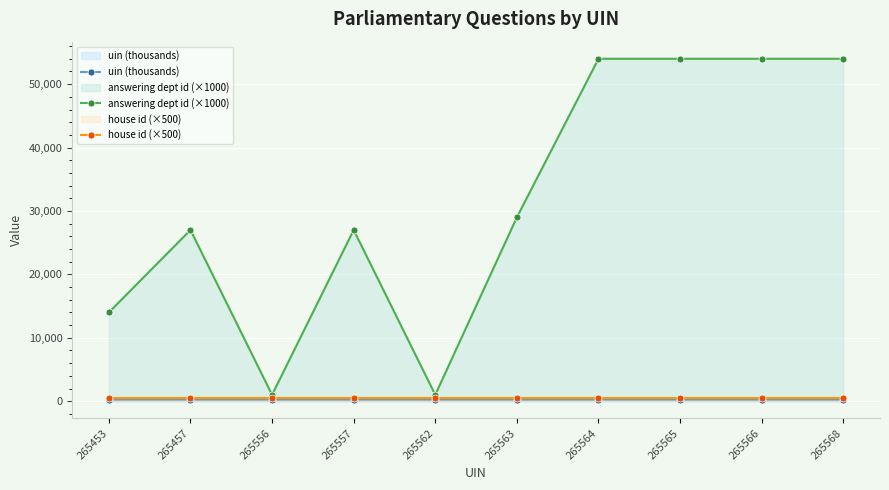

Which series has the largest total across all categories?

answering dept id (×1000)